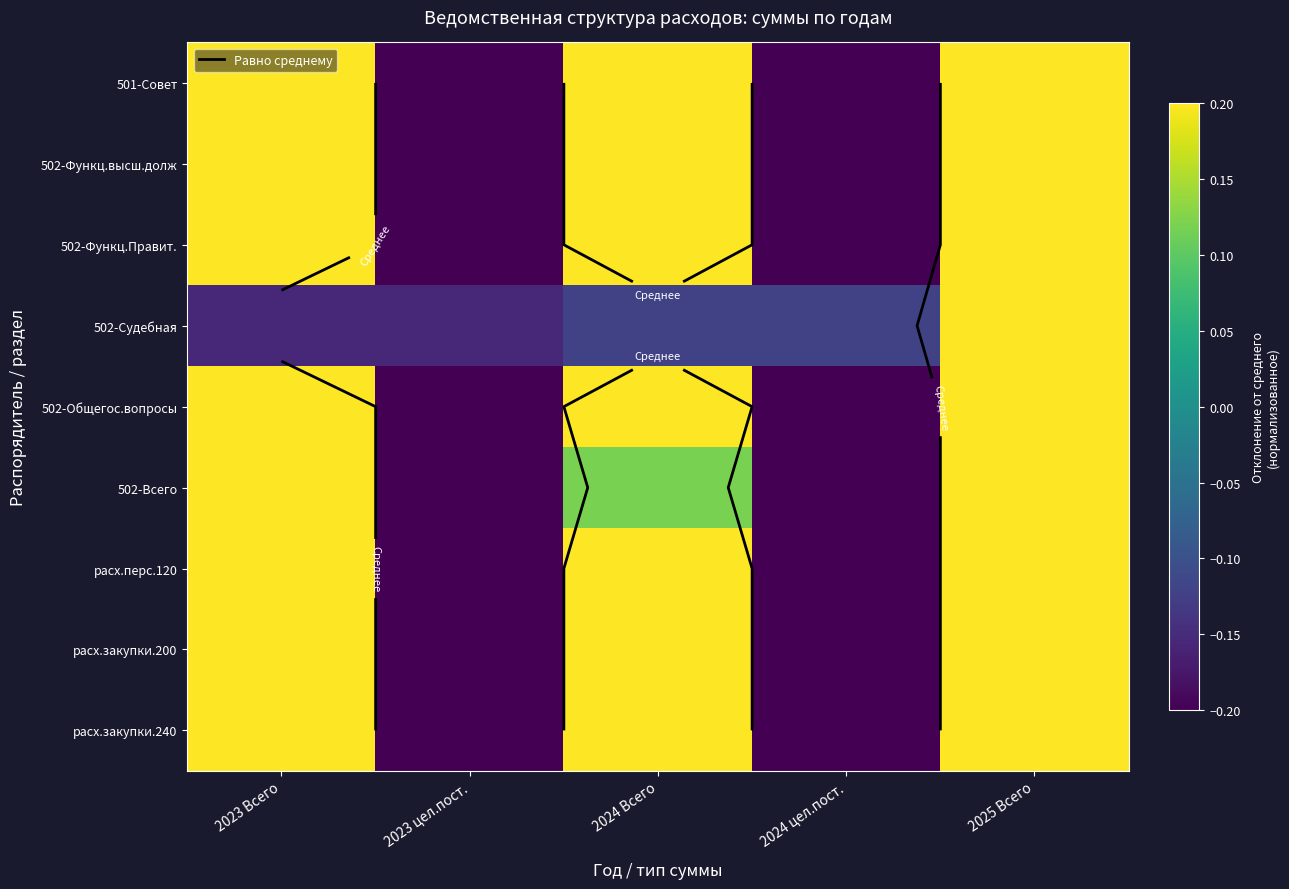

What is the minimum value for 501-Совет?

-0.2